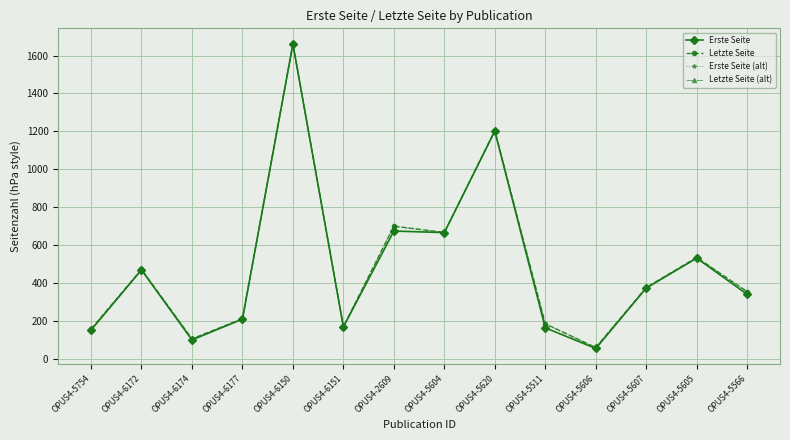

How many lines are shown in the chart?

4